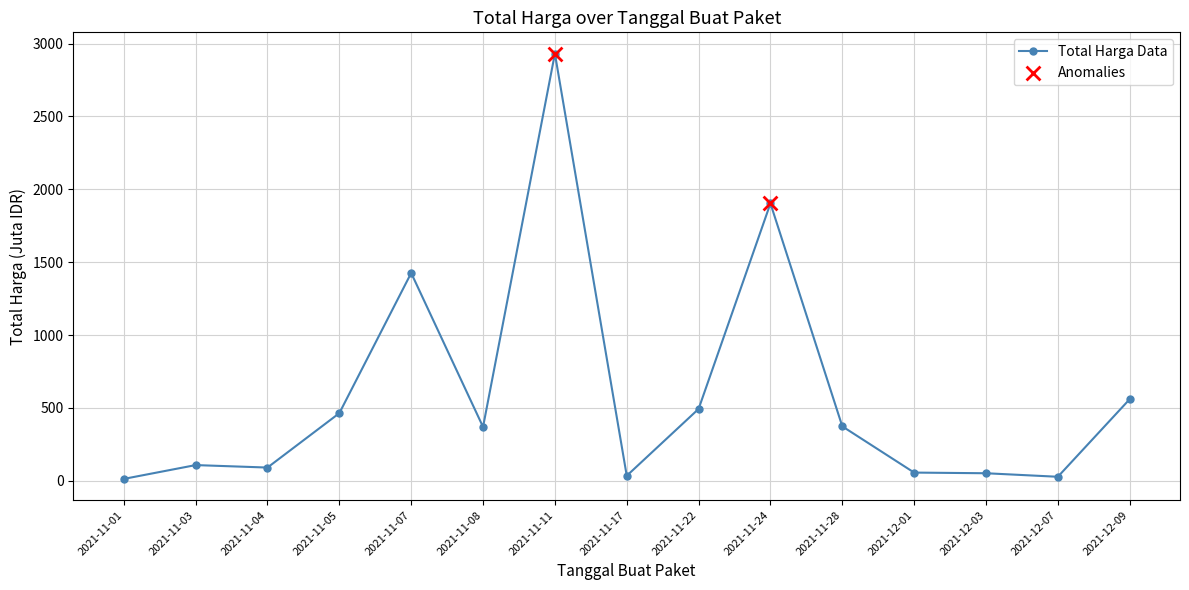

What is the change in value from 2021-11-08 to 2021-11-24?

+1534.0